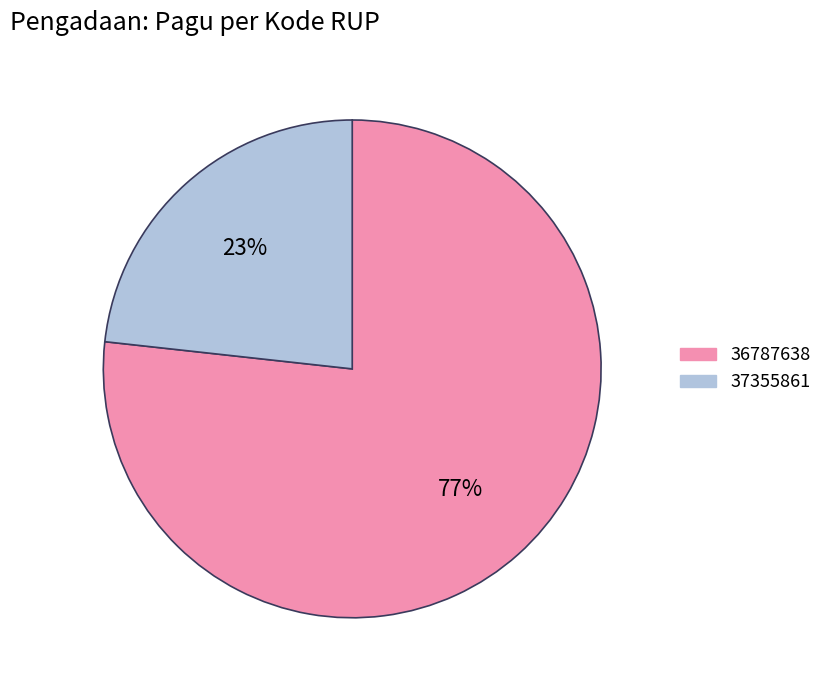

To the nearest percent, what portion does 37355861 represent?

23%